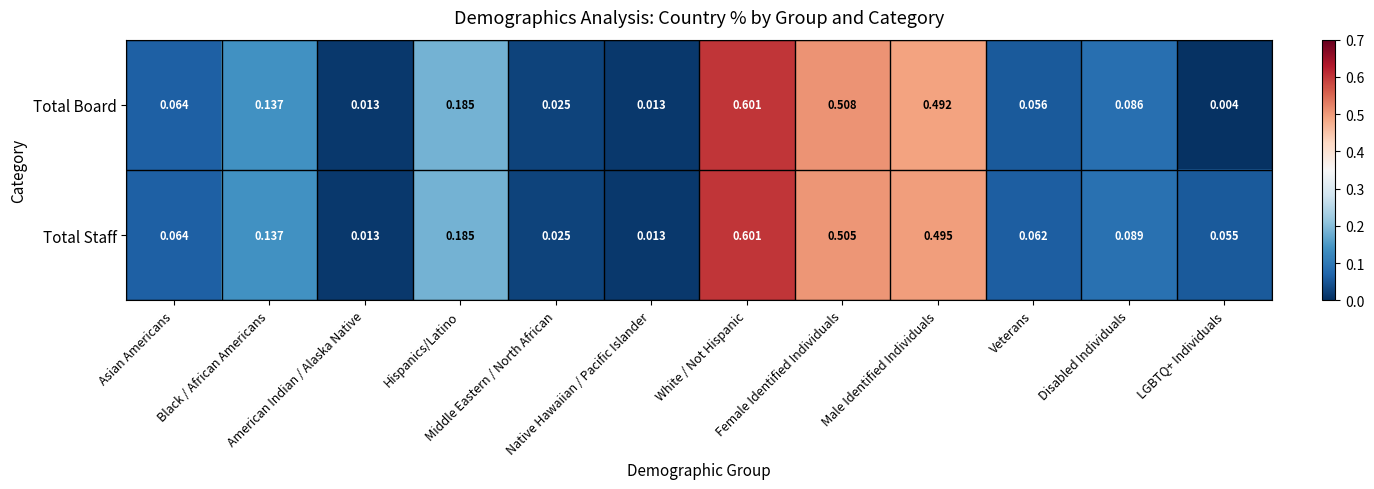

Which series has the largest total across all categories?

Total Staff